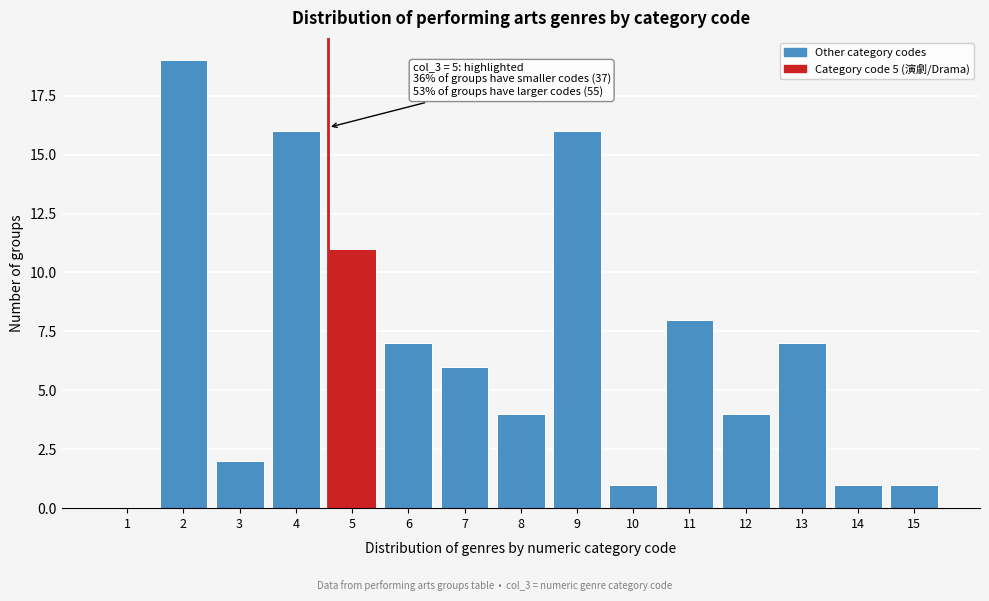

Reading left to right, what are all the values shown in this chart?

1=0	2=19	3=2	4=16	5=11	6=7	7=6	8=4	9=16	10=1	11=8	12=4	13=7	14=1	15=1